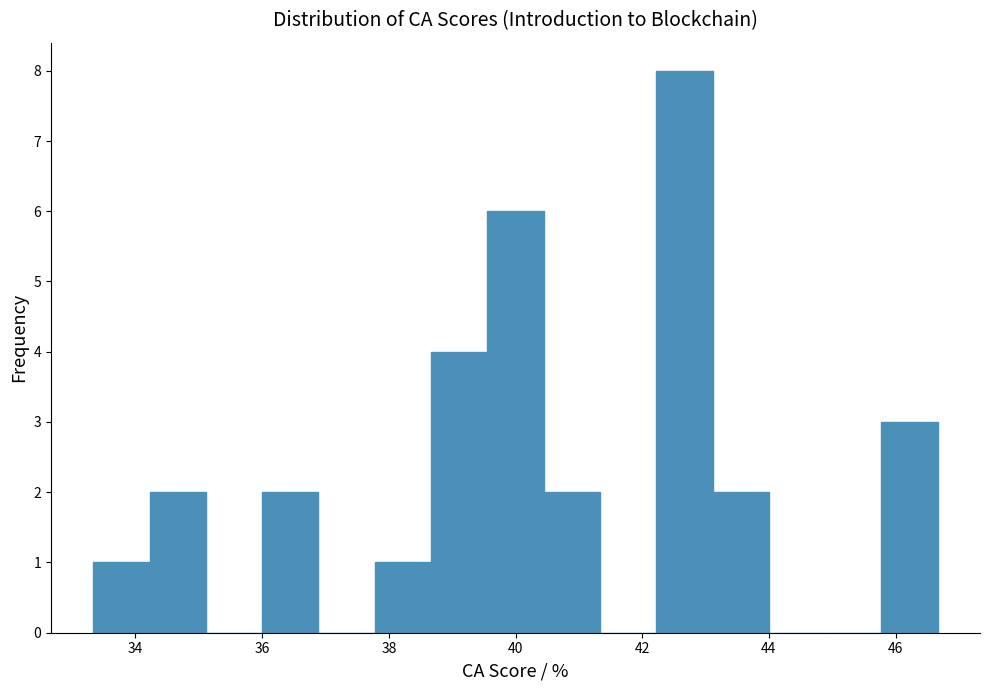

Reading left to right, list every bar in this chart as the range it spans on the x-axis followed by its height. Neither the bar edges nor the heights are printed on the chart, so give them approximately, as read against the axes.

33.4 to 34.2: 1
34.2 to 35.2: 2
35.2 to 36.0: 0
36.0 to 36.8: 2
36.8 to 37.8: 0
37.8 to 38.6: 1
38.6 to 39.6: 4
39.6 to 40.4: 6
40.4 to 41.4: 2
41.4 to 42.2: 0
42.2 to 43.2: 8
43.2 to 44.0: 2
44.0 to 44.8: 0
44.8 to 45.8: 0
45.8 to 46.6: 3